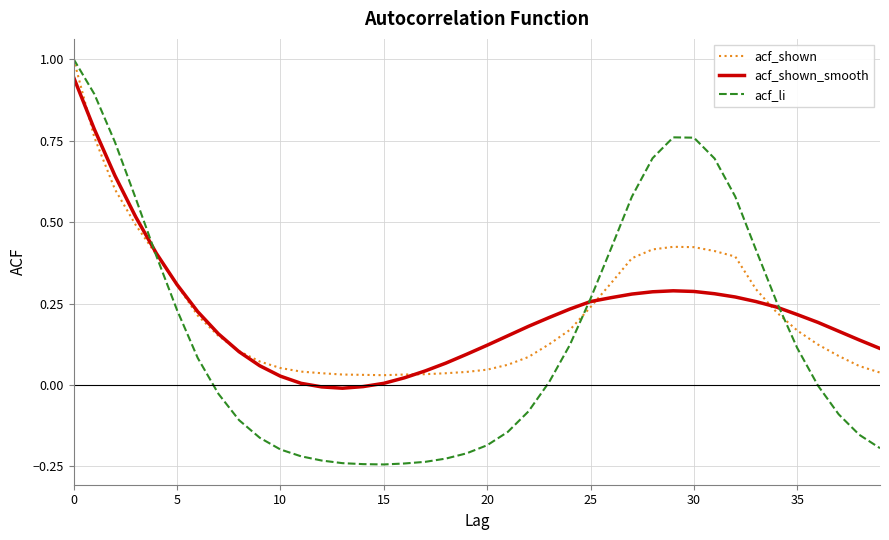

What is the highest value of the acf_shown series?

1.0